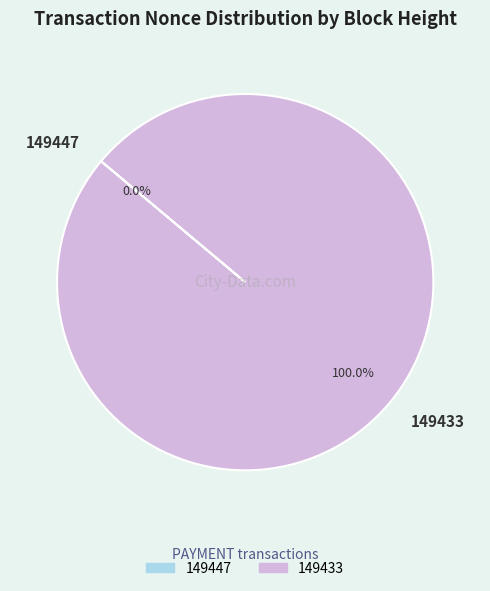

To the nearest percent, what is the average slice percentage?

50%